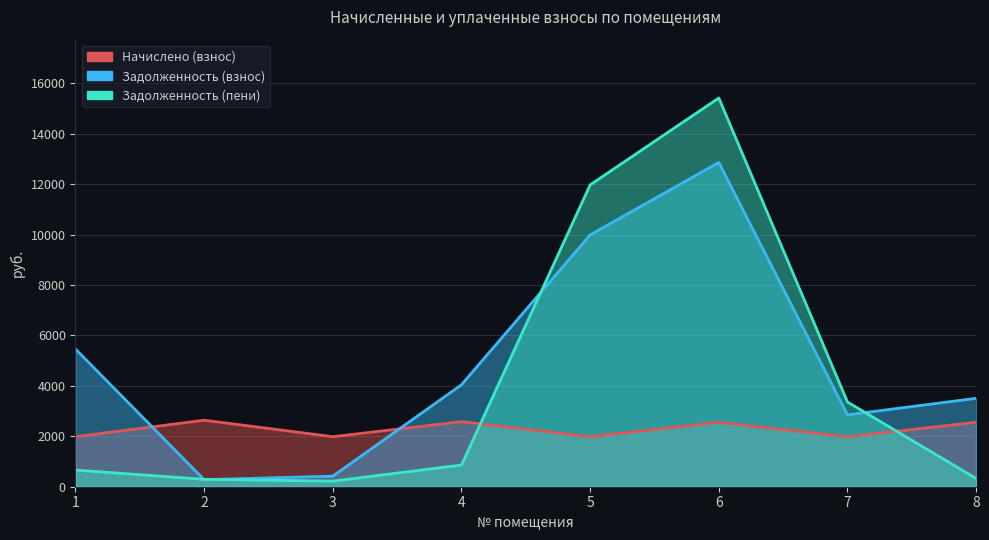

After their last crossing, which series has the higher values: Начислено (взнос) or Задолженность (пени)?

Начислено (взнос)